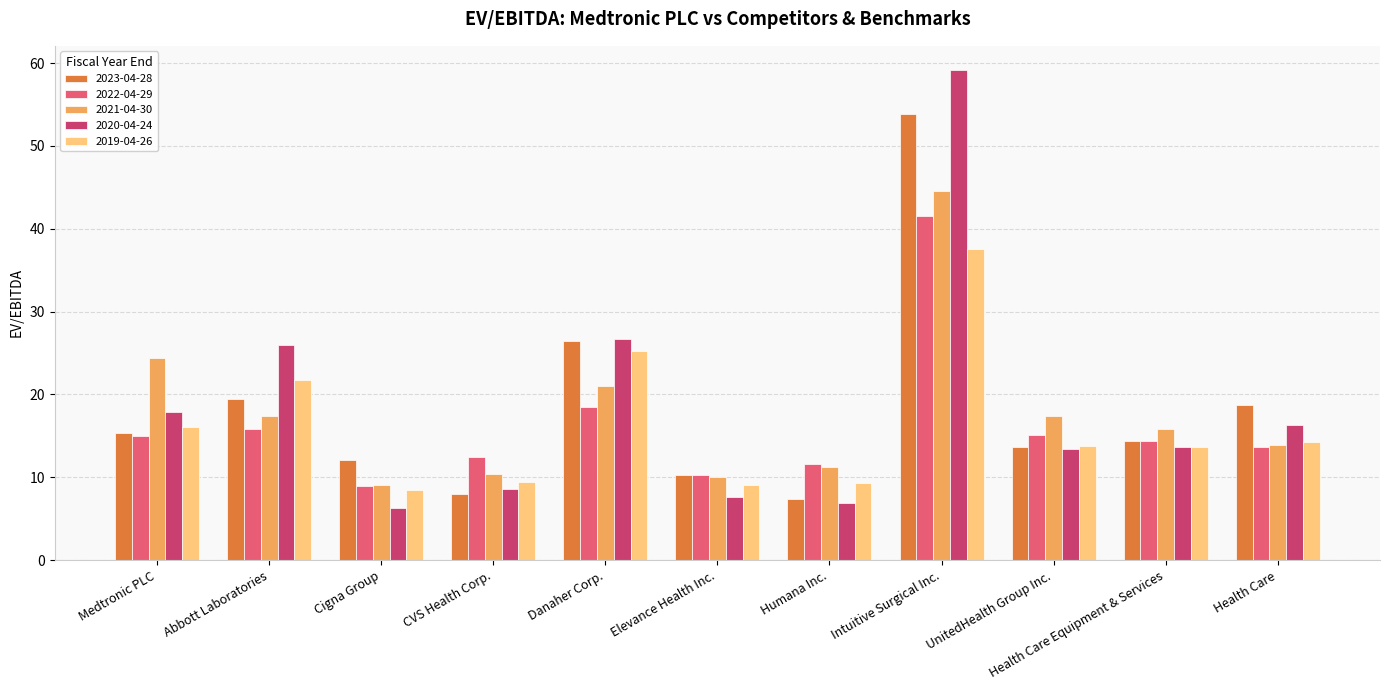

What position from the left is Humana Inc.?

7